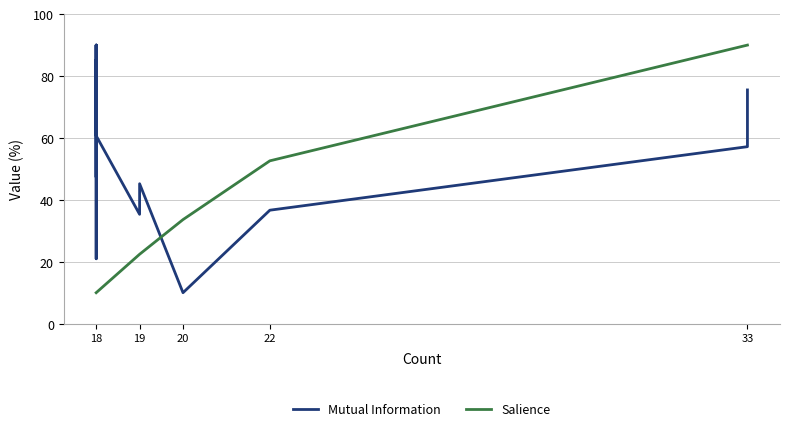

What is the value of the Mutual Information point at the 2nd from the left?

90.0